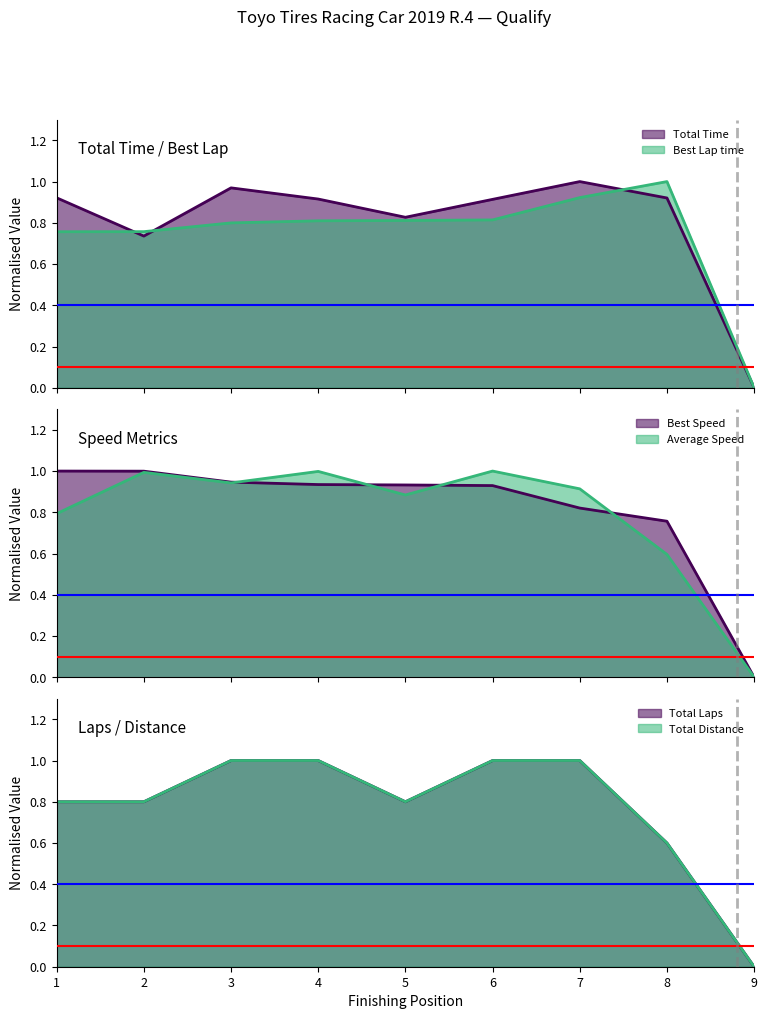

In Average Speed, how many points are lower than both neighbors (excluding endpoints)?

2